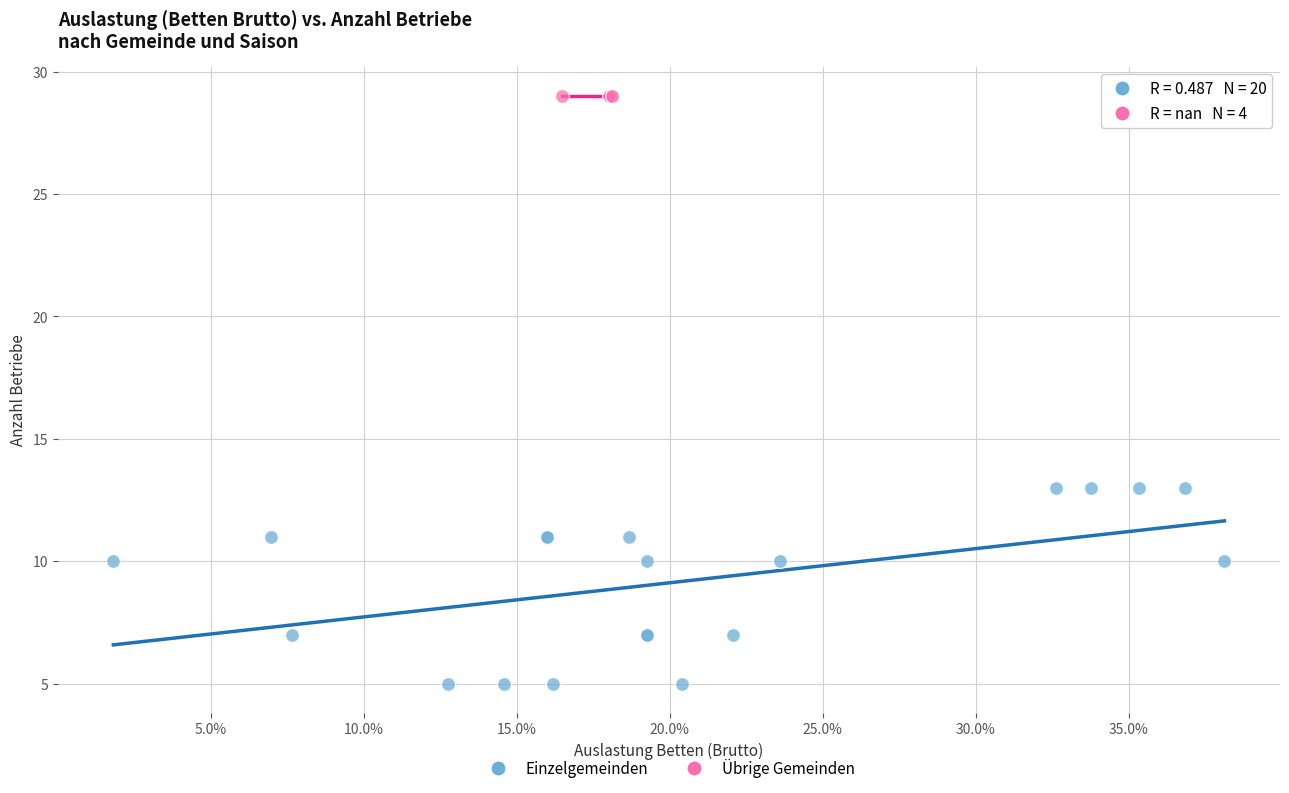

Which series contains the highest Y value?

Übrige Gemeinden